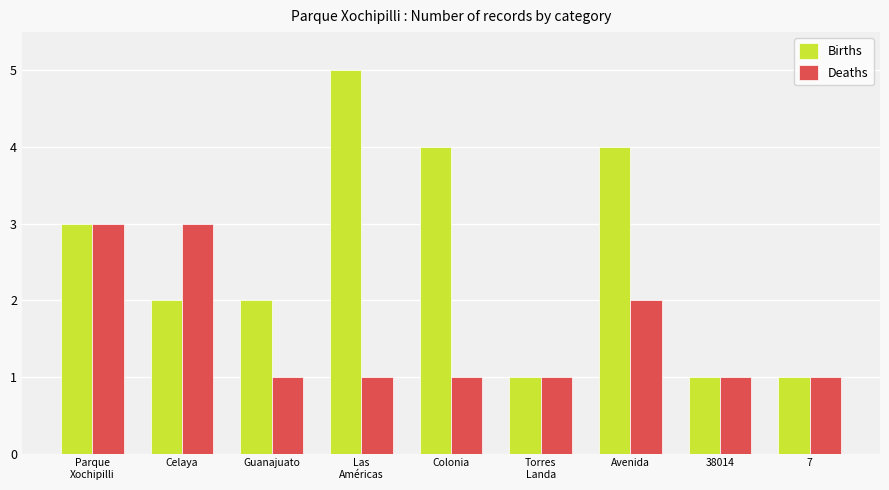

What is the minimum value for Deaths?

1